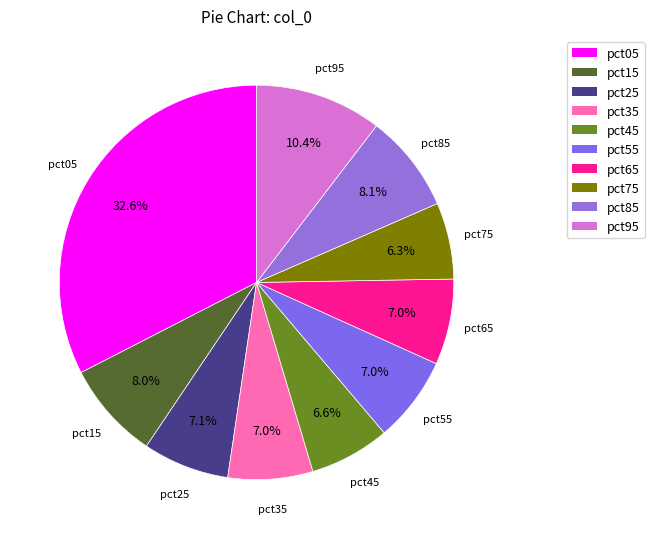

Is the sum of pct55 and pct05 greater than half?

No